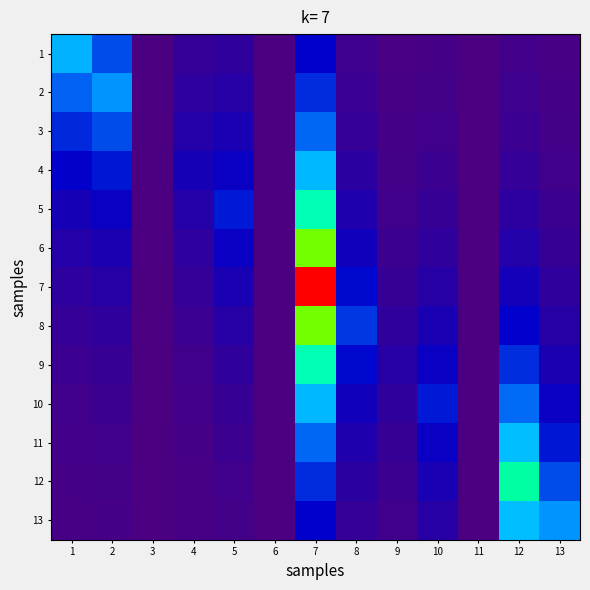

Which label corresponds to the smallest value in the chart?

3